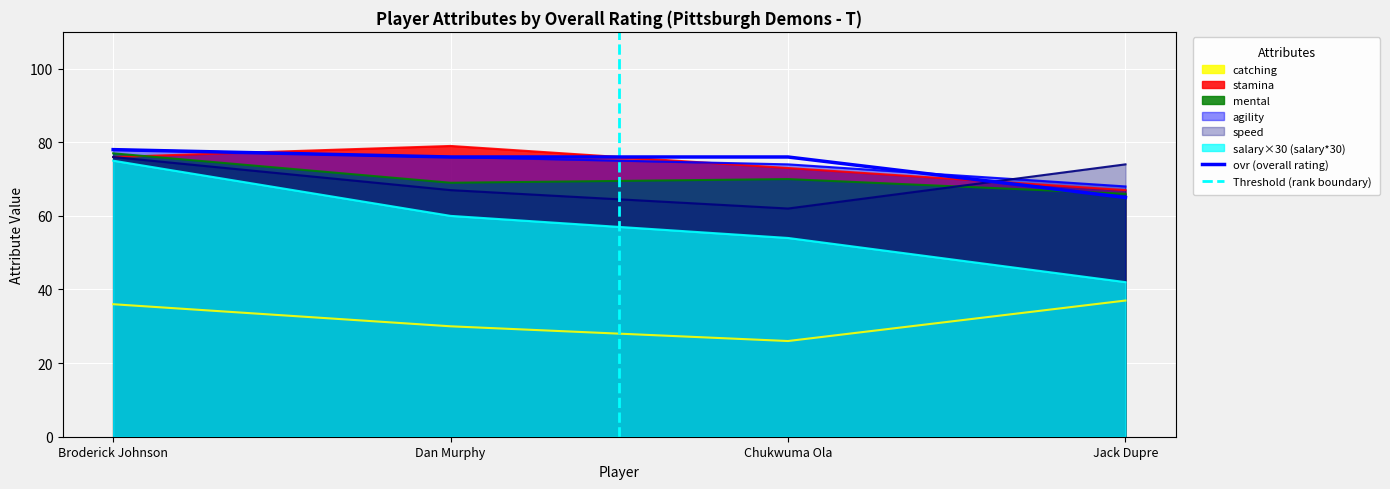

Reading left to right, what are all the values shown in this chart?

salary: 75	60	54	42
speed: 76	67	62	74
agility: 78	76	74	68
mental: 77	69	70	66
stamina: 76	79	73	67
catching: 36	30	26	37